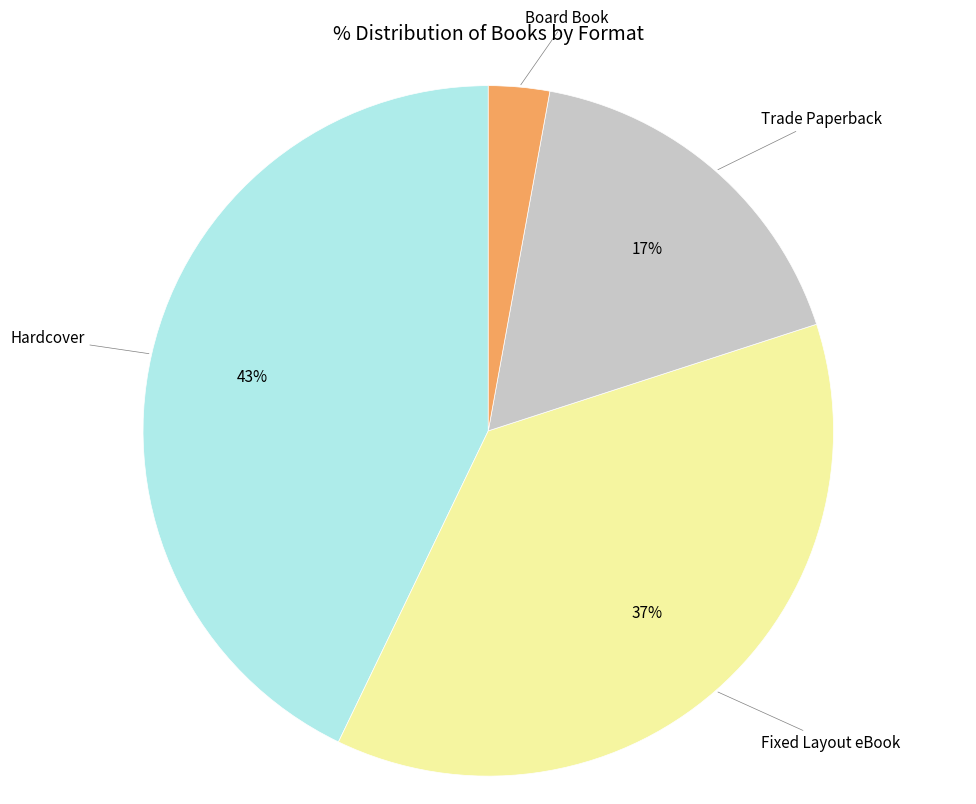

Is there any slice that represents more than half of the pie?

No